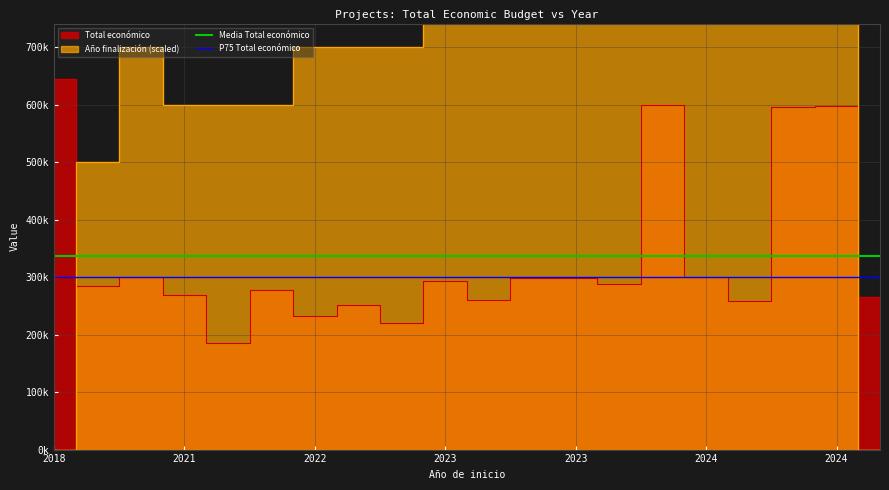

Where is Media Total económico nearest to the value 336221?

2018